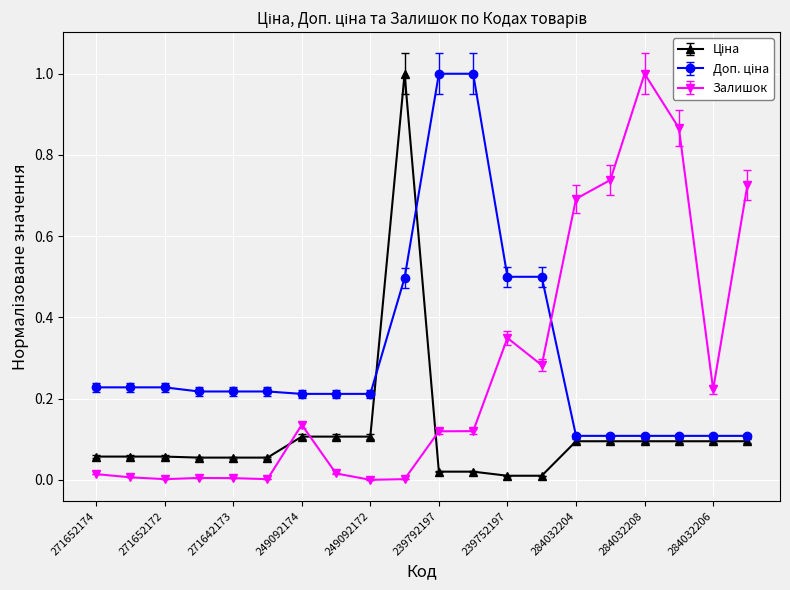

True or false: Залишок has more than 0 interior local peaks.

True